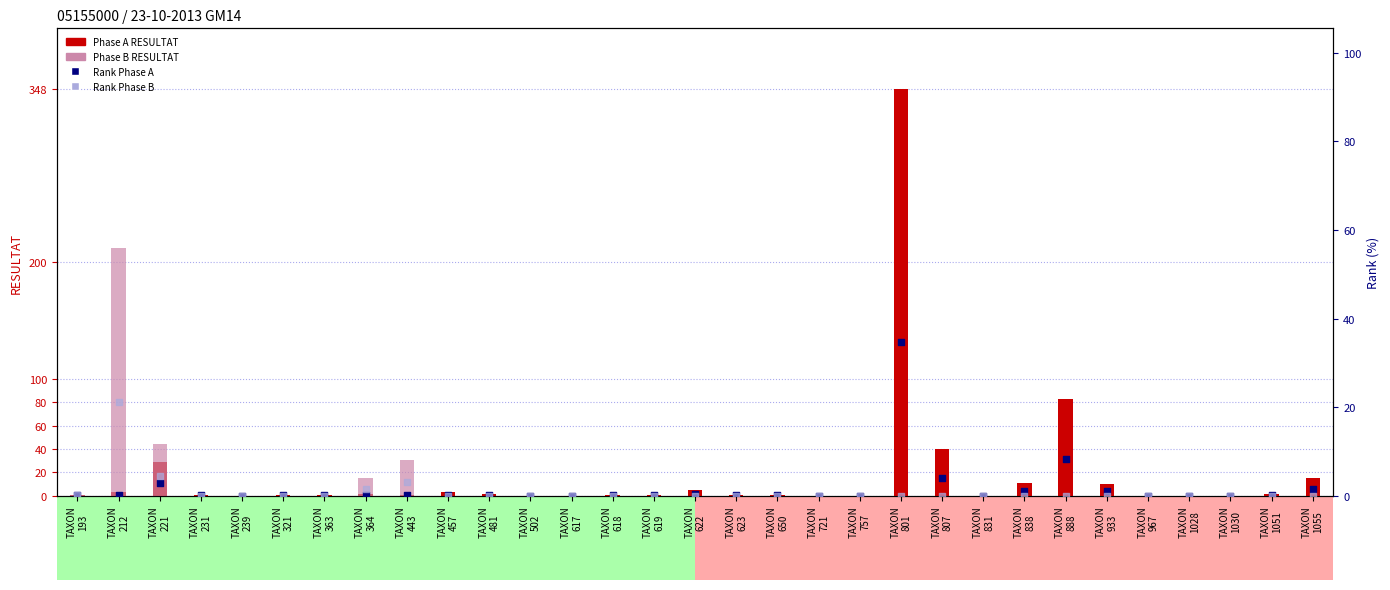

Which series reaches the minimum Y coordinate?

Phase A (RESULTAT)